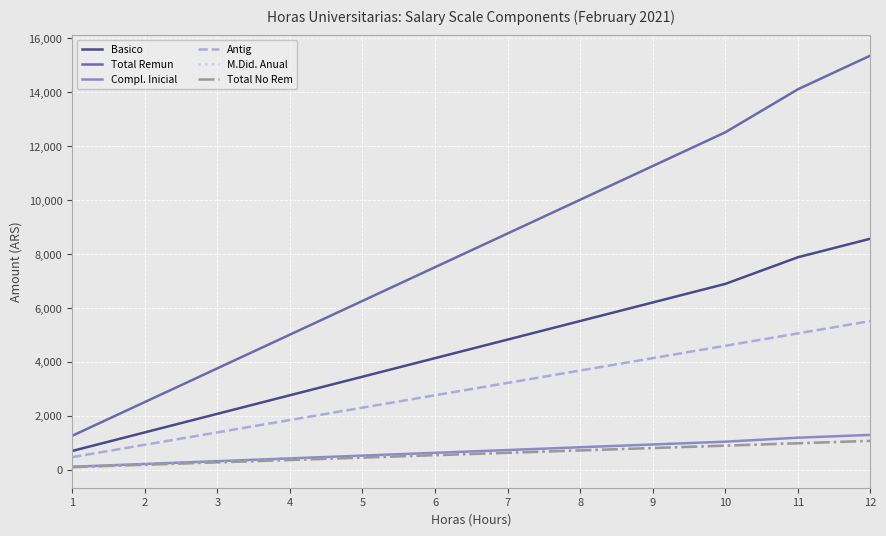

Where does the Basico series first go above 4822?

7